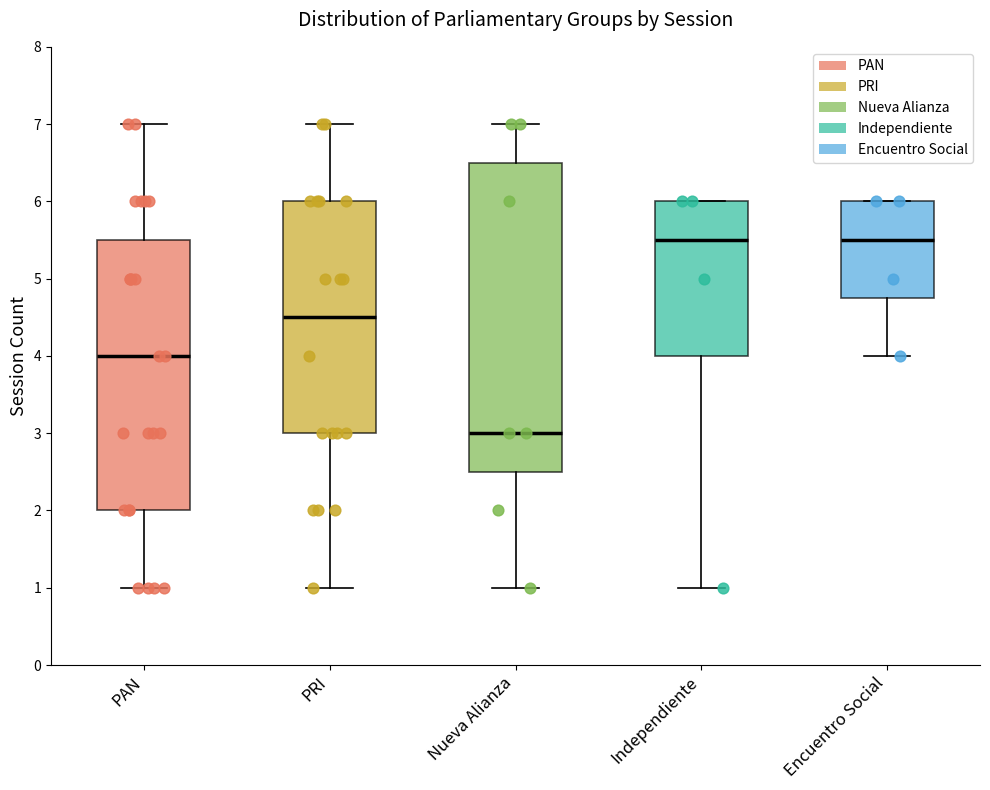

Where does the median line of the box for PAN sit on the y-axis? The values are not printed on the chart, so give them approximately, as read against the axis.

4.0